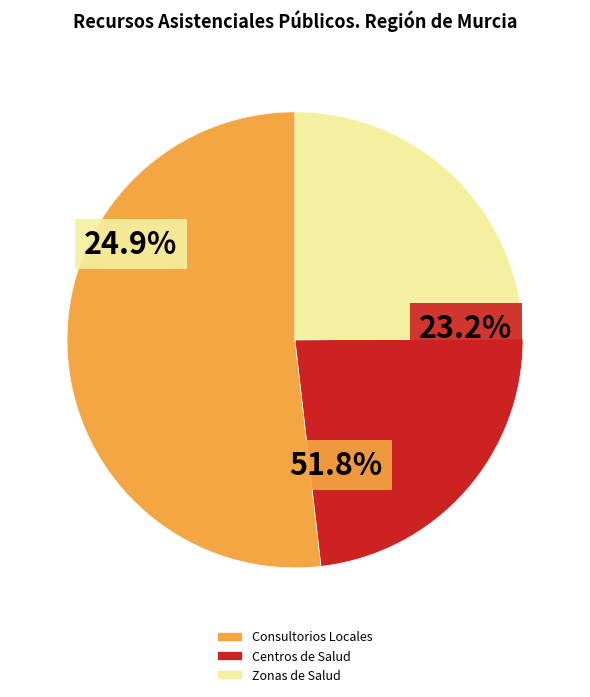

Between Centros de Salud and Consultorios Locales, which is larger?

Consultorios Locales